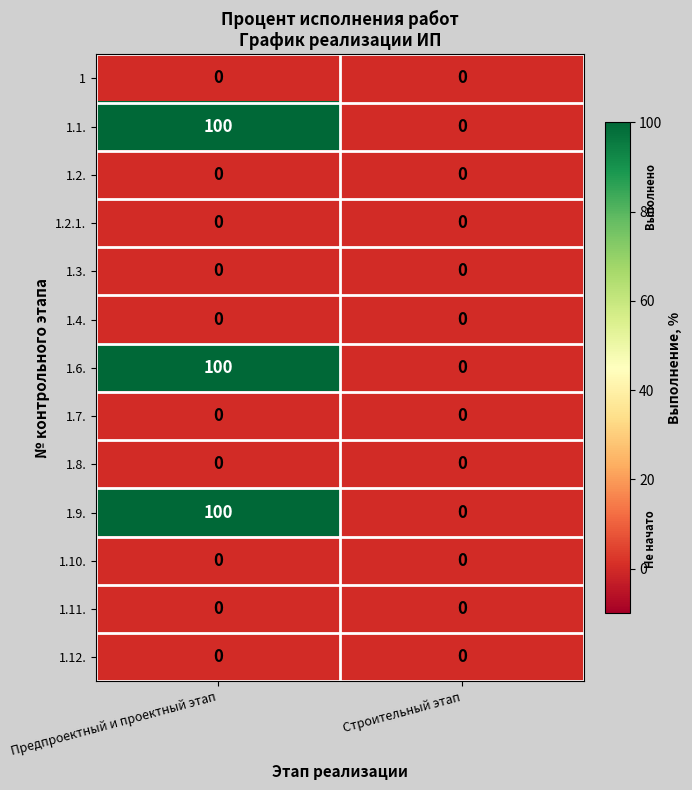

At which category is the sum across all series the highest?

Предпроектный и проектный этап